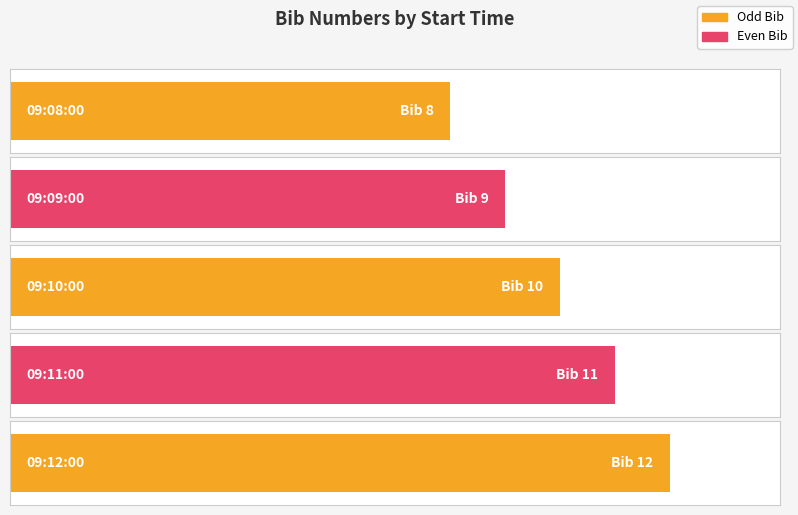

Which label corresponds to the smallest value in the chart?

09:08:00